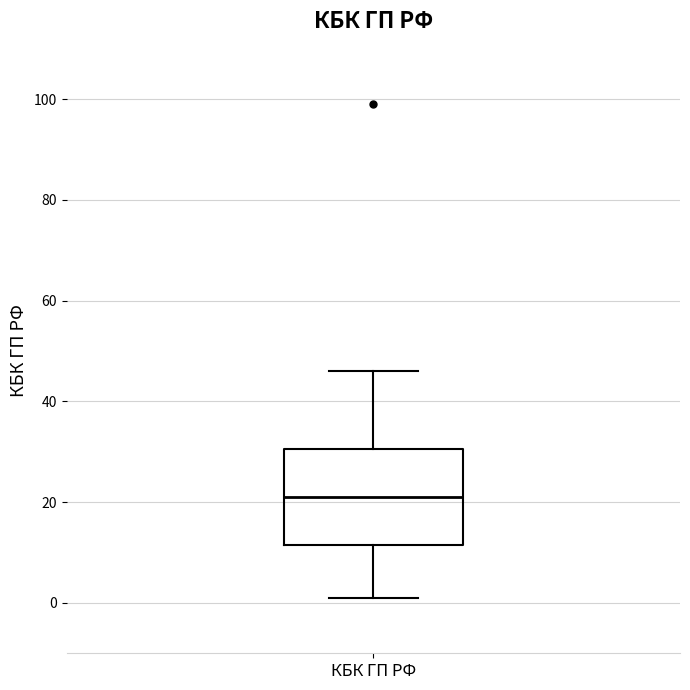

Read this box plot against the y-axis: the position of the median line, the range covered by the box, and the ends of both whiskers. The values are not printed on the chart, so give them approximately, as read against the axis.

median 22, box 12 to 30, whiskers 2 to 46